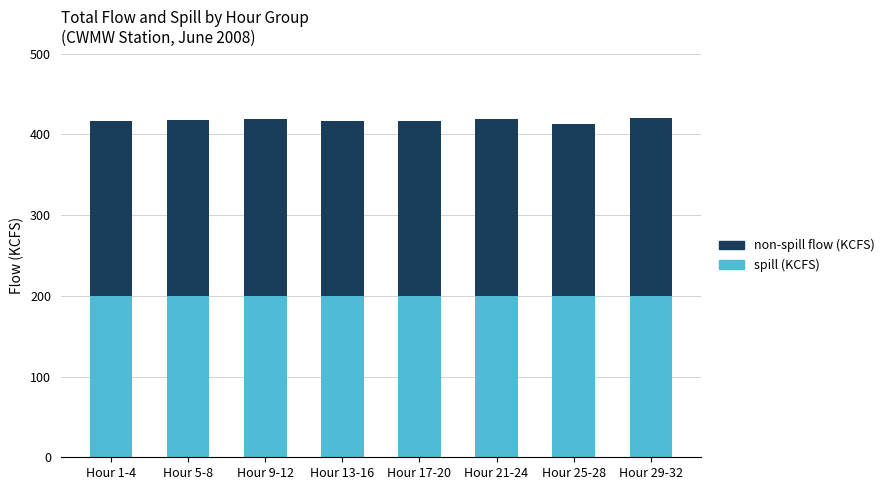

What are all the series names shown in the legend?

non-spill flow (KCFS), spill (KCFS)